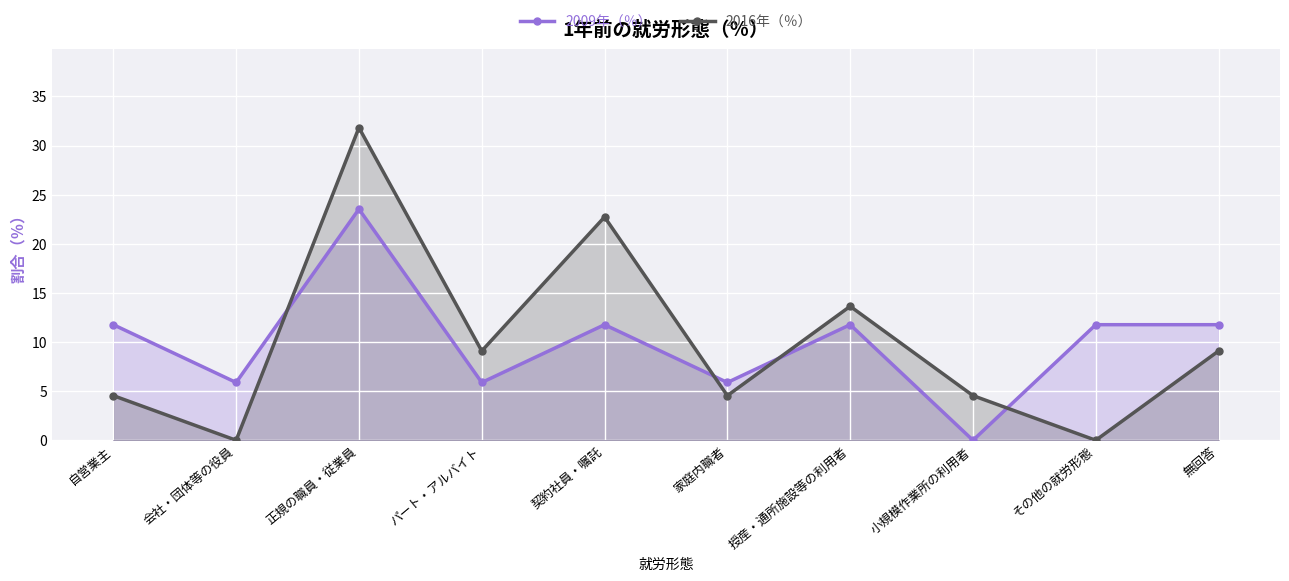

Where is 2016年（％） nearest to the value 15?

授産・通所施設等の利用者